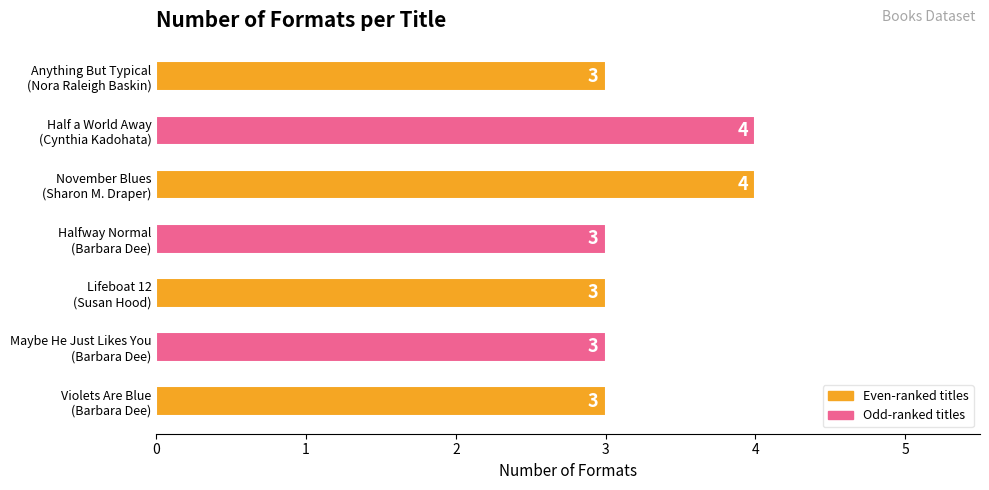

What is the average value?

3